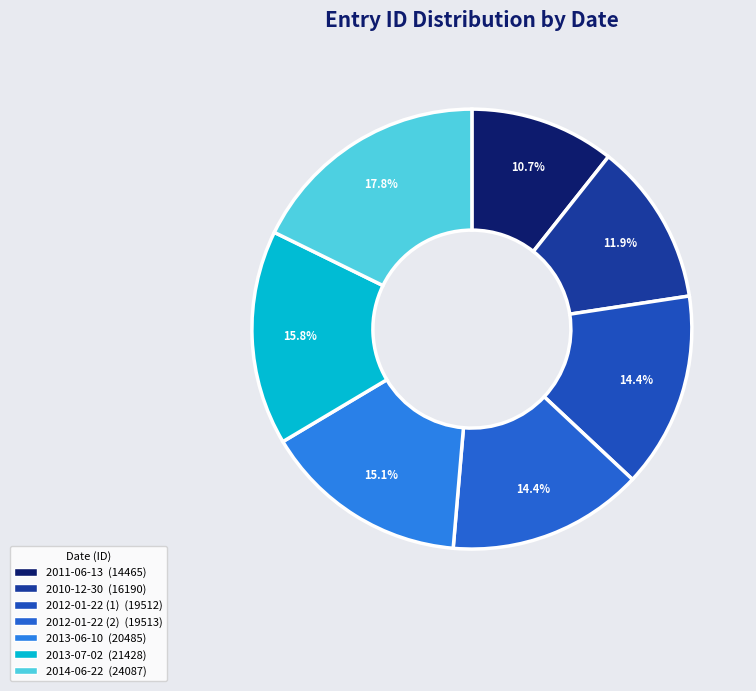

True or false: 2012-01-22 (1) accounts for 14% of the total.

True